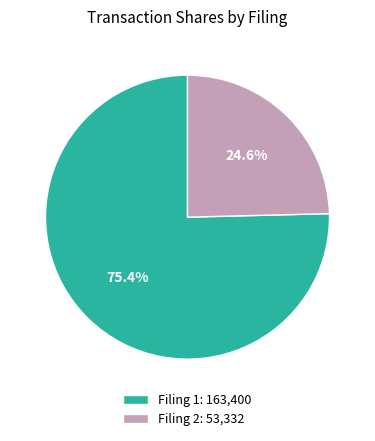

Does Filing 2: 53,332 account for over 50% of the chart?

No